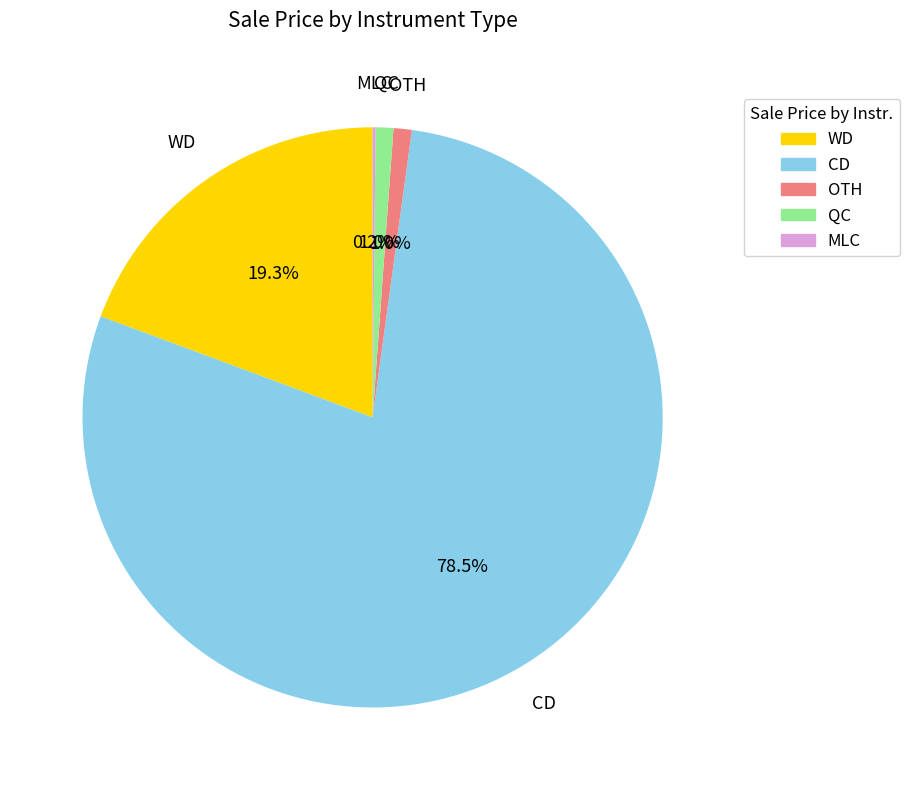

Which category accounts for the majority?

CD